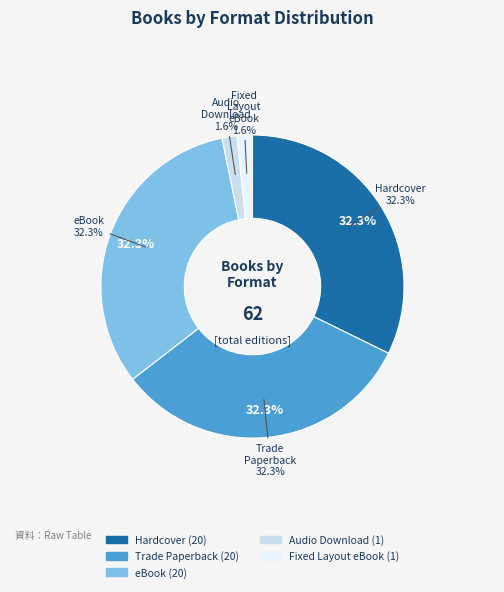

Is eBook the majority of the pie?

No